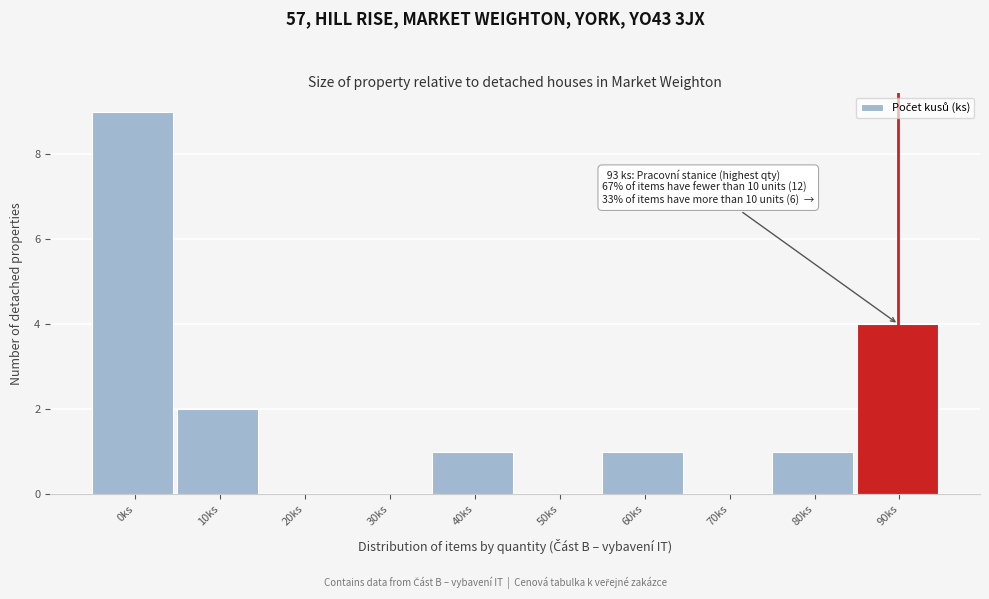

Reading right to left, extract all data points from this chart.

90ks=4	80ks=1	70ks=0	60ks=1	50ks=0	40ks=1	30ks=0	20ks=0	10ks=2	0ks=9